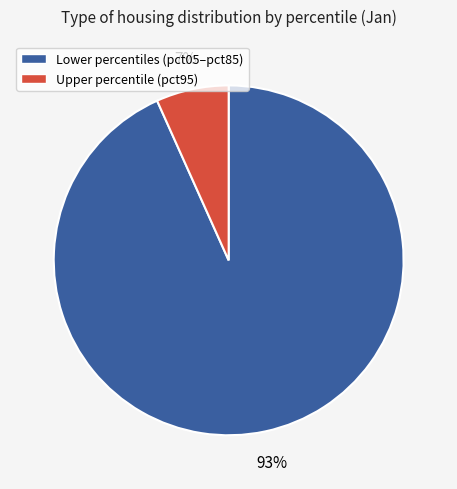

To the nearest percent, what is the average slice percentage?

50%